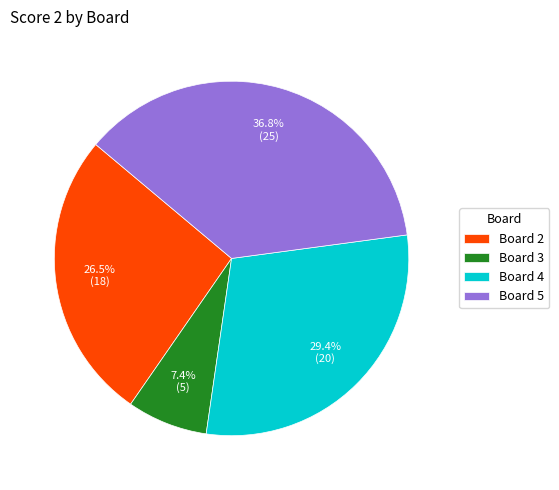

Which slice is the largest?

Board 5